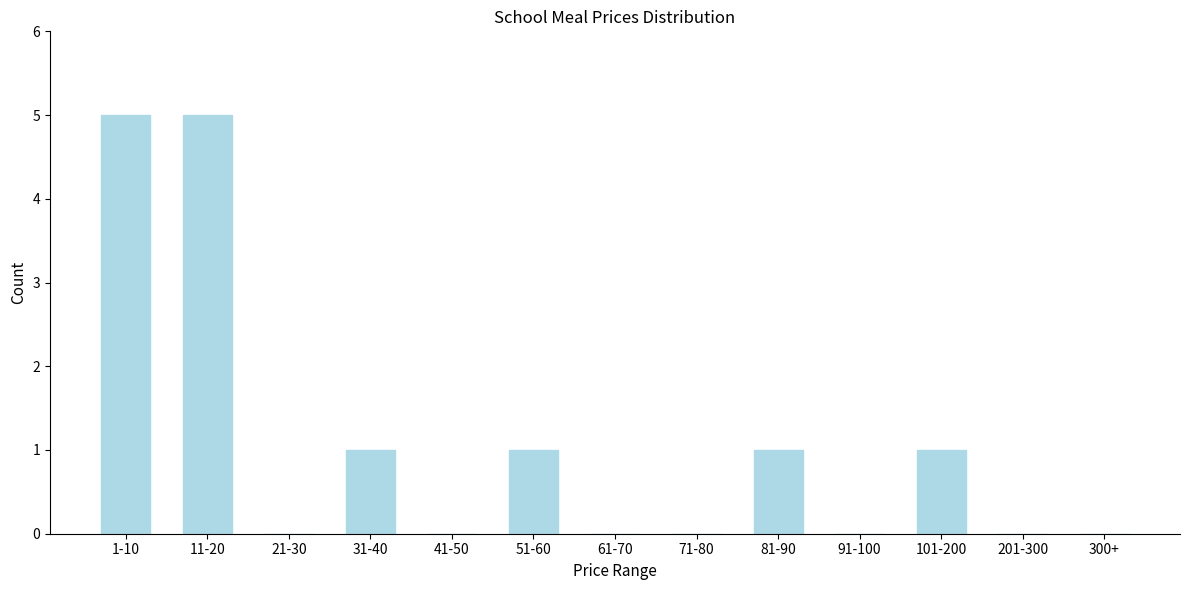

Reading right to left, transcribe all the data shown in this chart.

300+=0	201-300=0	101-200=1	91-100=0	81-90=1	71-80=0	61-70=0	51-60=1	41-50=0	31-40=1	21-30=0	11-20=5	1-10=5